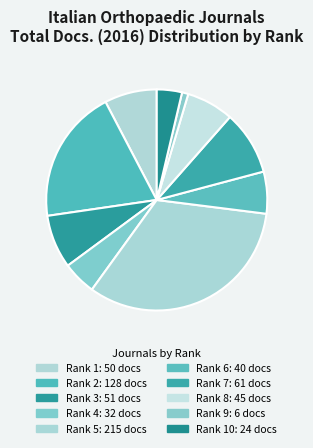

How many slices are in this pie chart?

10